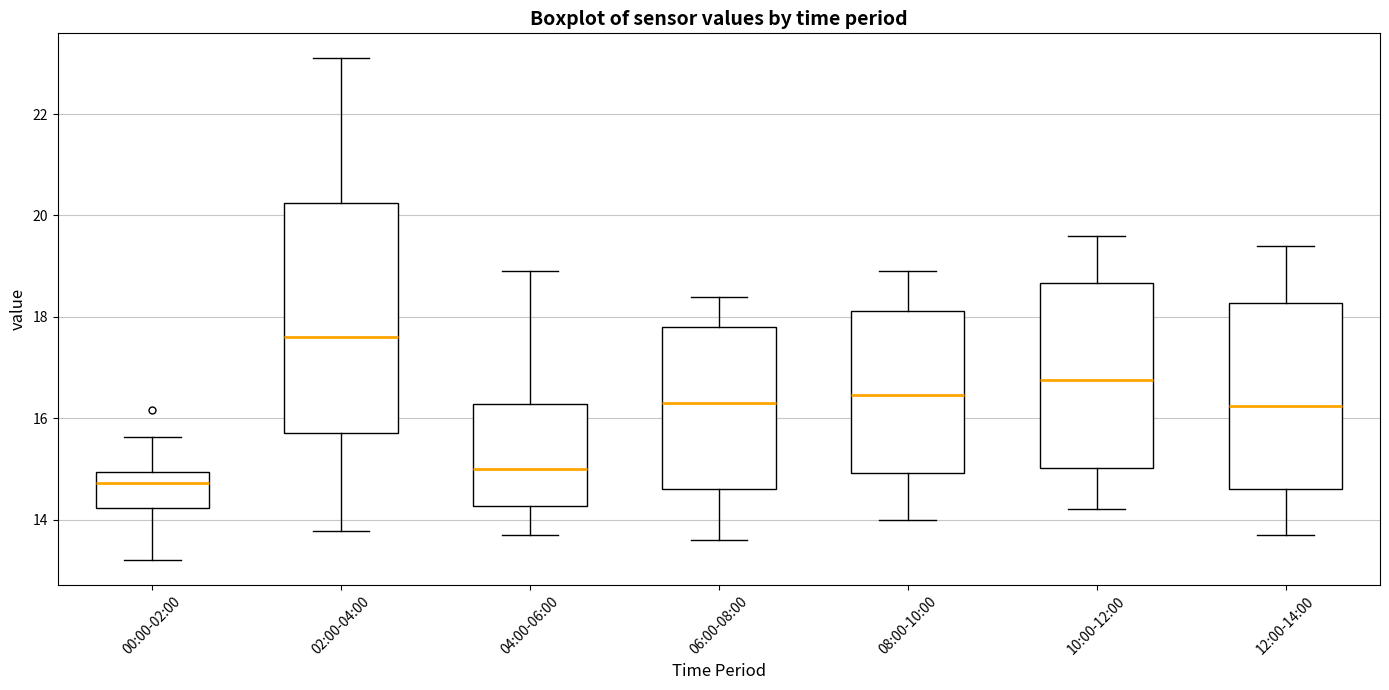

Reading left to right, read every box against the y-axis: the position of its median line, the range the box covers, and the ends of its whiskers. The values are not printed on the chart, so give them approximately, as read against the axis.

00:00-02:00: median 14.8, box 14.2 to 15.0, whiskers 13.2 to 15.6
02:00-04:00: median 17.6, box 15.8 to 20.2, whiskers 13.8 to 23.2
04:00-06:00: median 15.0, box 14.2 to 16.2, whiskers 13.8 to 19.0
06:00-08:00: median 16.4, box 14.6 to 17.8, whiskers 13.6 to 18.4
08:00-10:00: median 16.4, box 15.0 to 18.2, whiskers 14.0 to 19.0
10:00-12:00: median 16.8, box 15.0 to 18.6, whiskers 14.2 to 19.6
12:00-14:00: median 16.2, box 14.6 to 18.2, whiskers 13.8 to 19.4